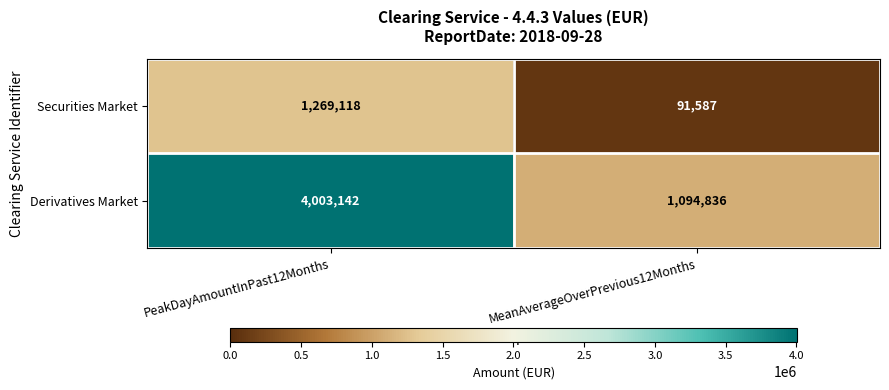

What is the sum of the Derivatives Market values at MeanAverageOverPrevious12Months and PeakDayAmountInPast12Months?

5097978